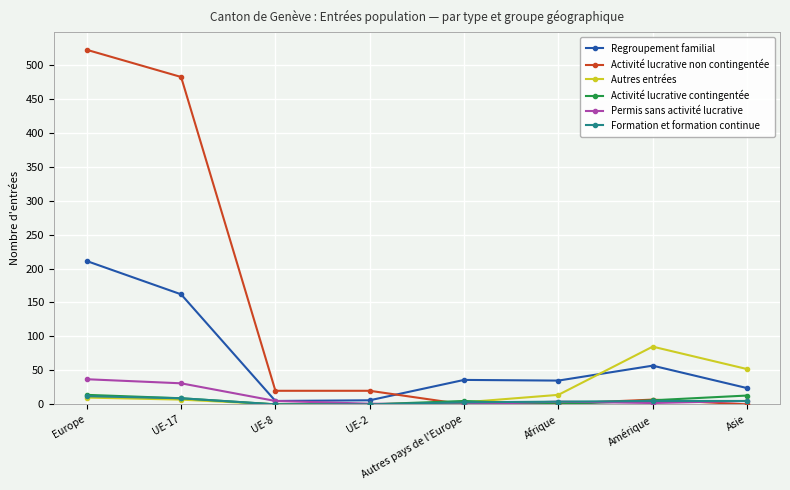

The Autres entrées series shows 14 at Afrique. True or false?

True